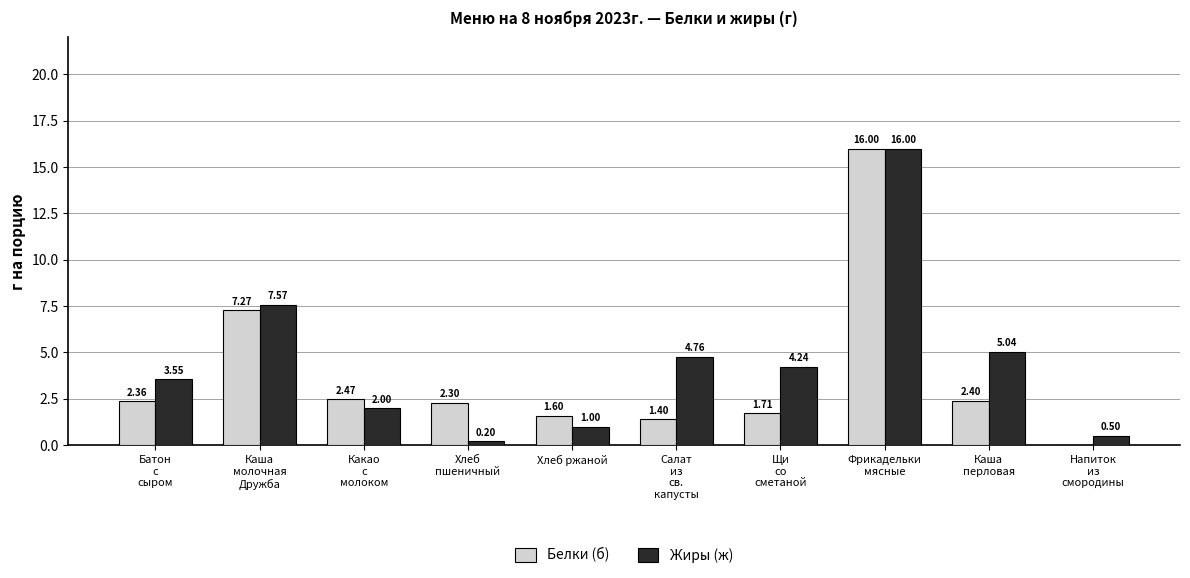

What is the sum of all Жиры (ж) values?

44.9